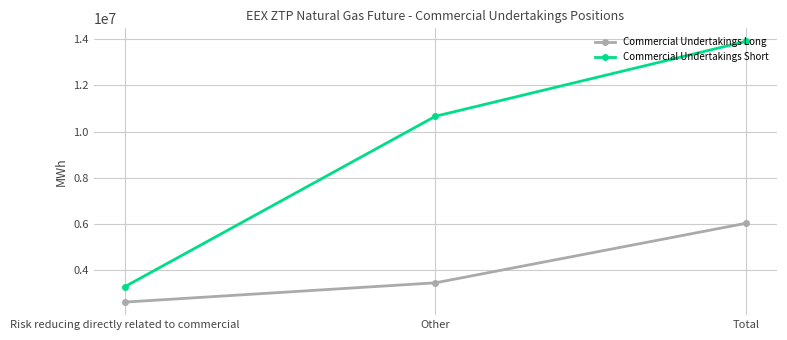

Reading left to right, transcribe all the data shown in this chart.

Commercial Undertakings Long: Risk reducing directly related to commercial=2587320	Other=3425090	Total=6012410
Commercial Undertakings Short: Risk reducing directly related to commercial=3254385	Other=10662240	Total=13916625